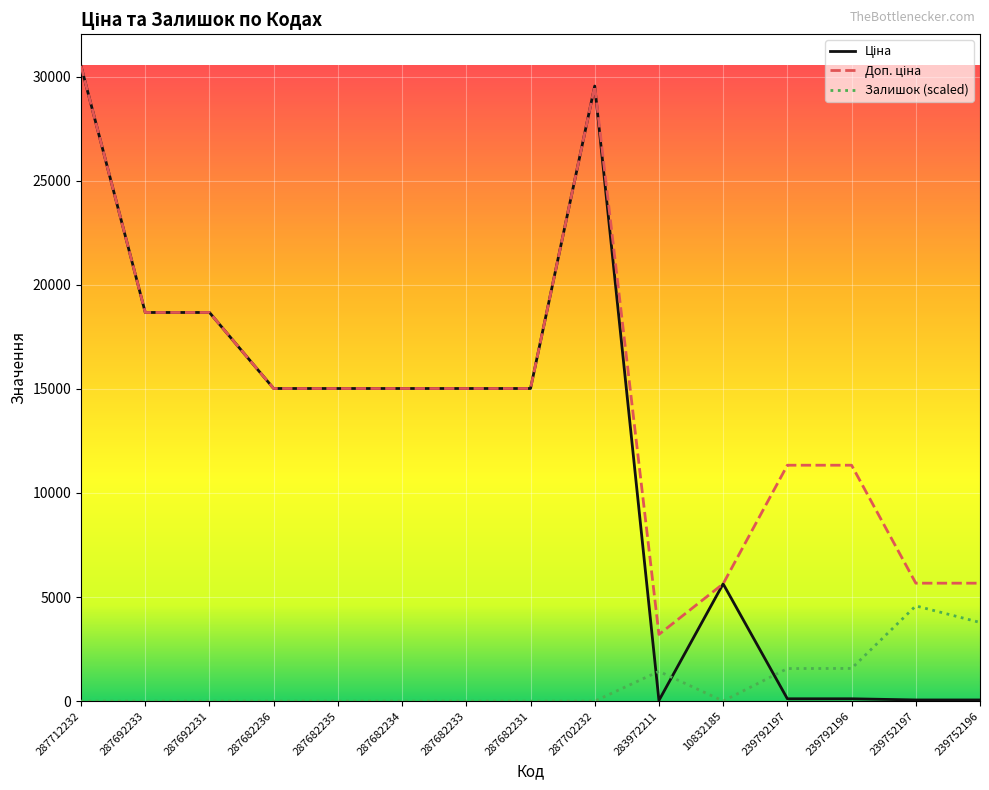

The value of Залишок (scaled) at 287692233 is -1497.7. True or false?

False